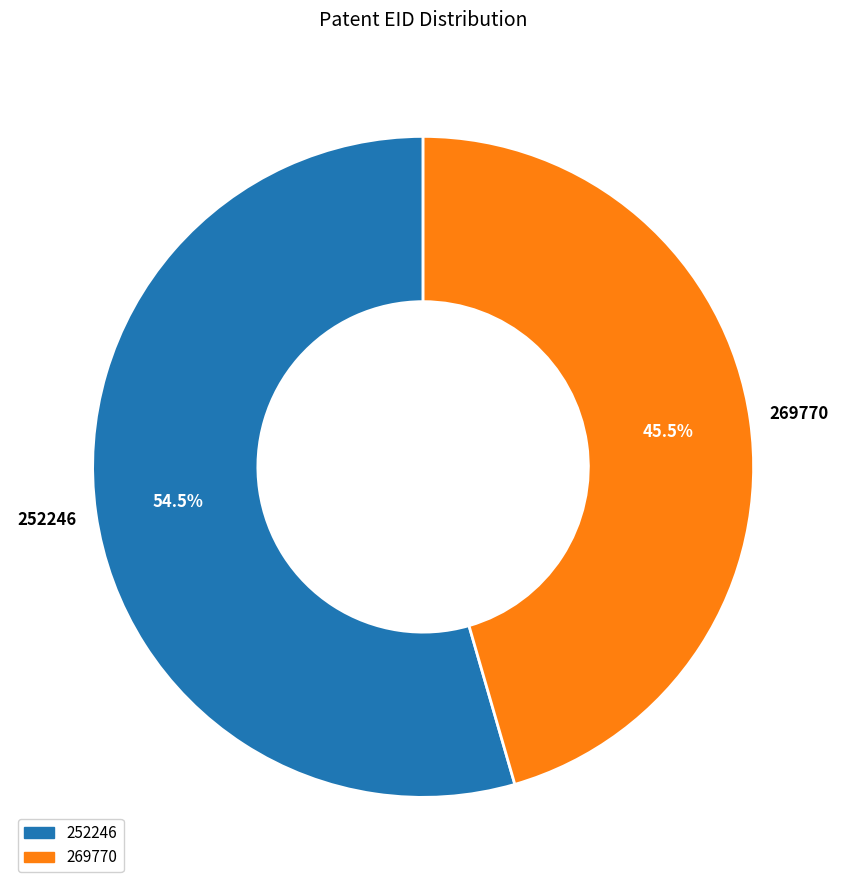

Does any single category account for the majority?

Yes